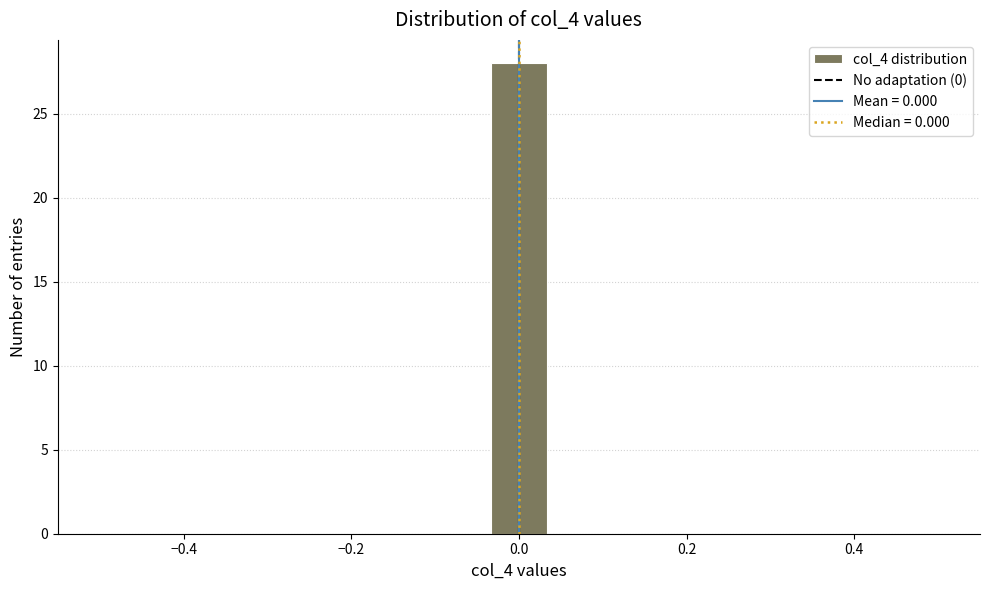

Read against the x-axis, roughly where is the centre of the tallest bar?

0.00